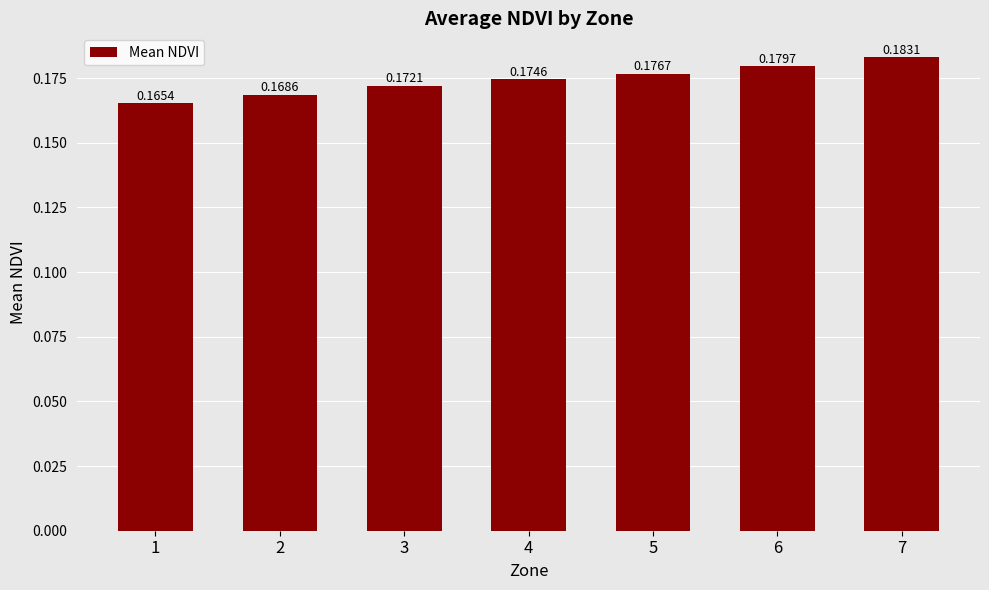

Between 1 and 4, which is larger?

4